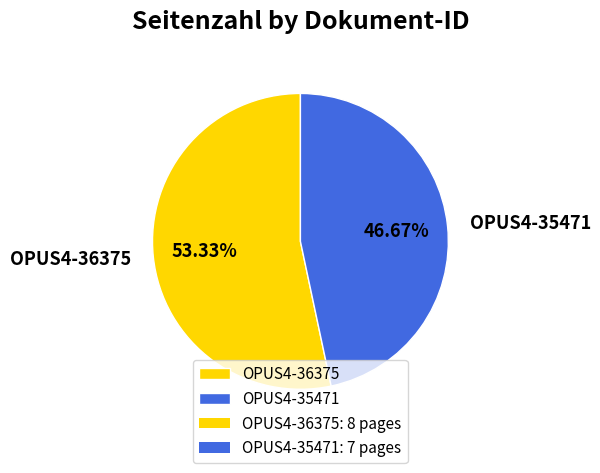

What is the smallest slice in the pie chart?

OPUS4-35471